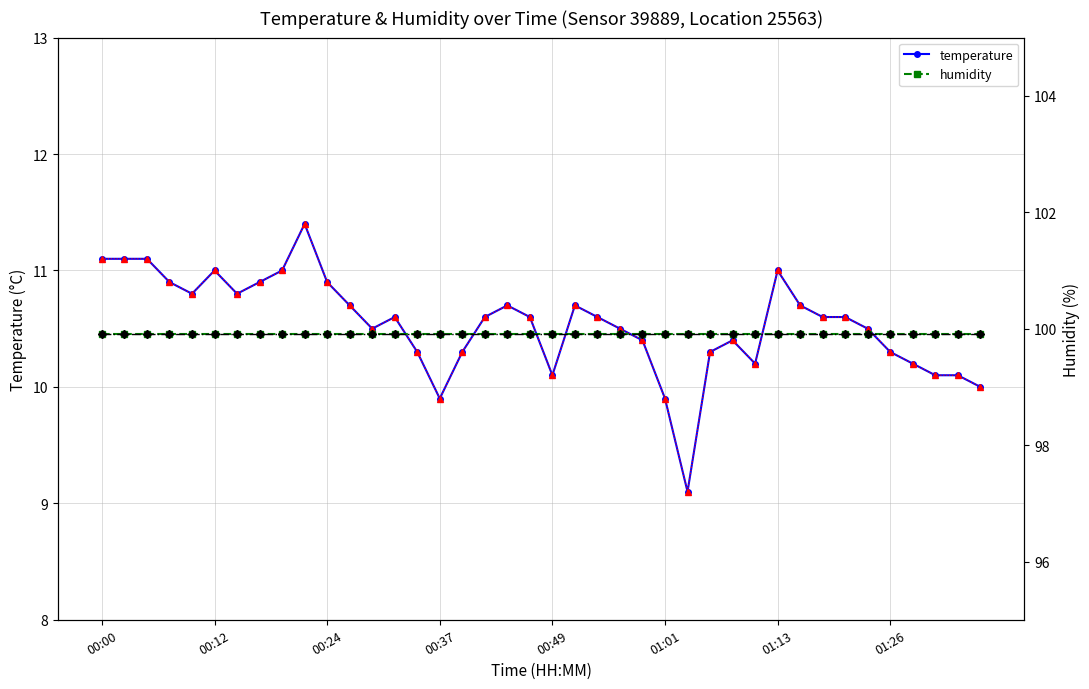

True or false: humidity and humidity (alt) cross at least once.

False